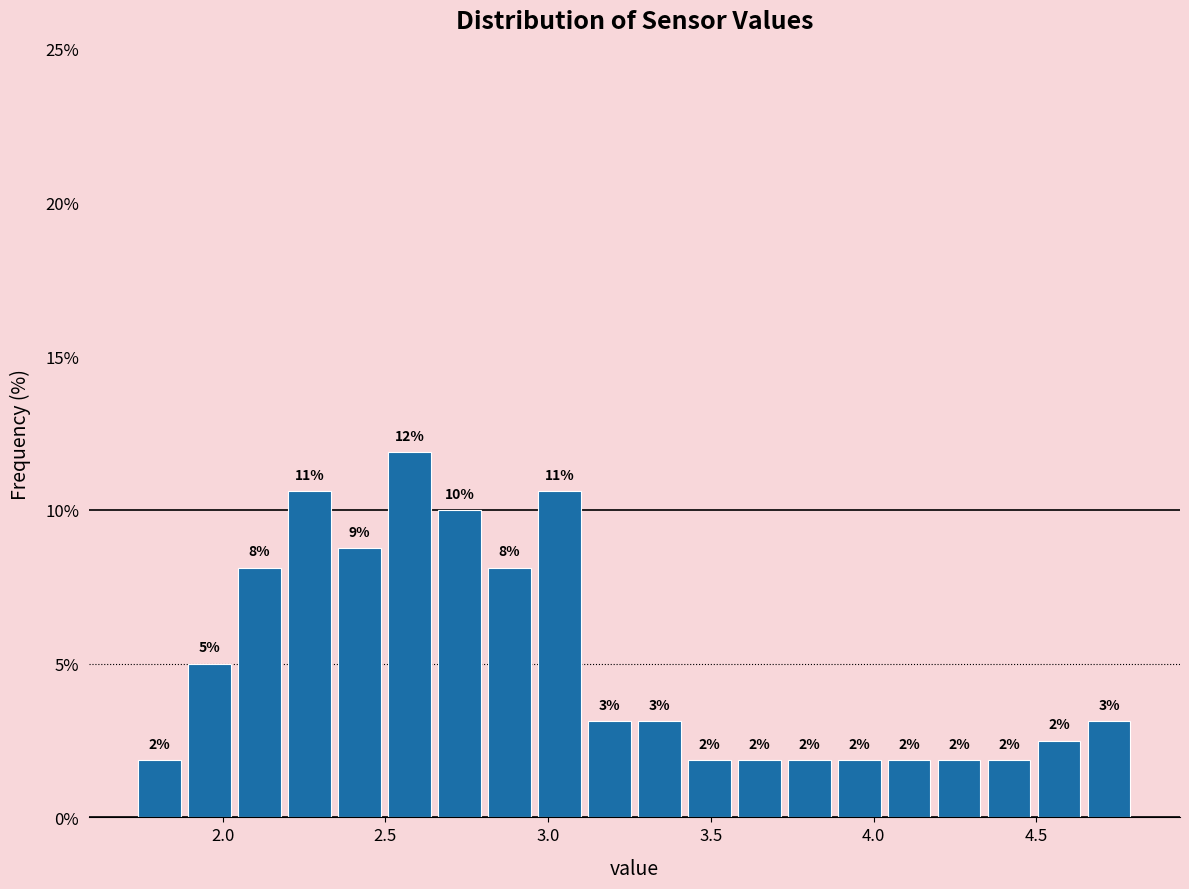

Read against the x-axis, roughly where is the centre of the tallest bar?

2.55